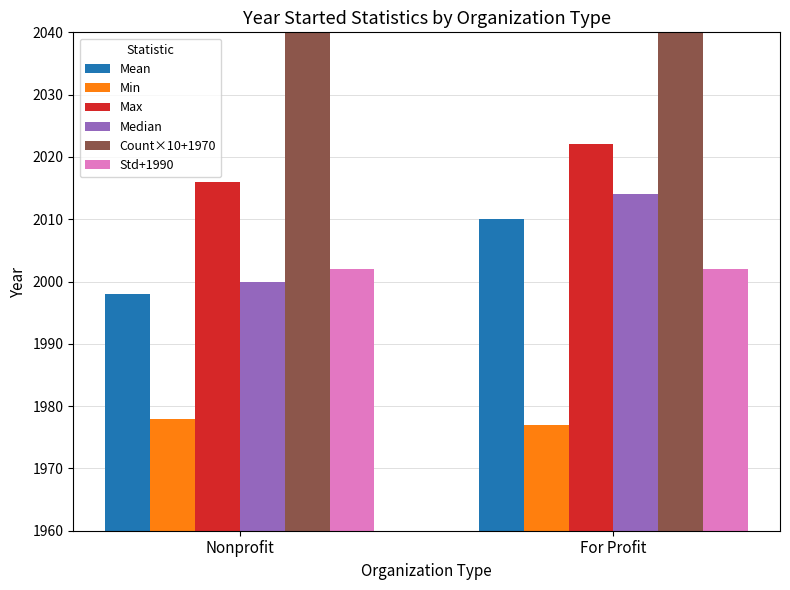

Rank the series by their maximum value, from highest to lowest.

Count×10+1970, Max, Median, Mean, Std+1990, Min